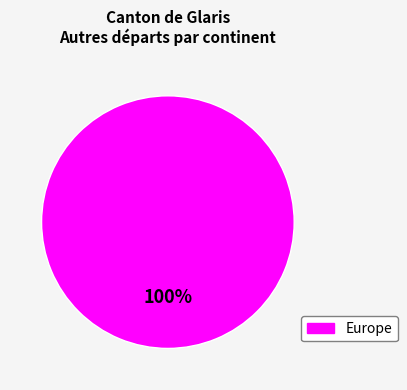

Is there a majority slice in this chart?

Yes